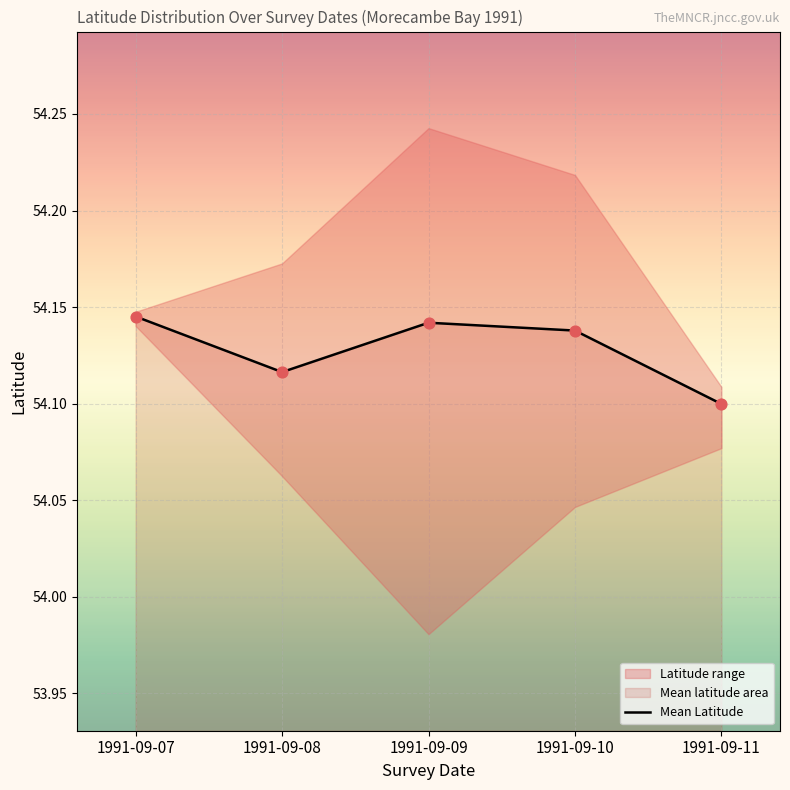

Between 1991-09-11 and 1991-09-07, which is larger?

1991-09-07